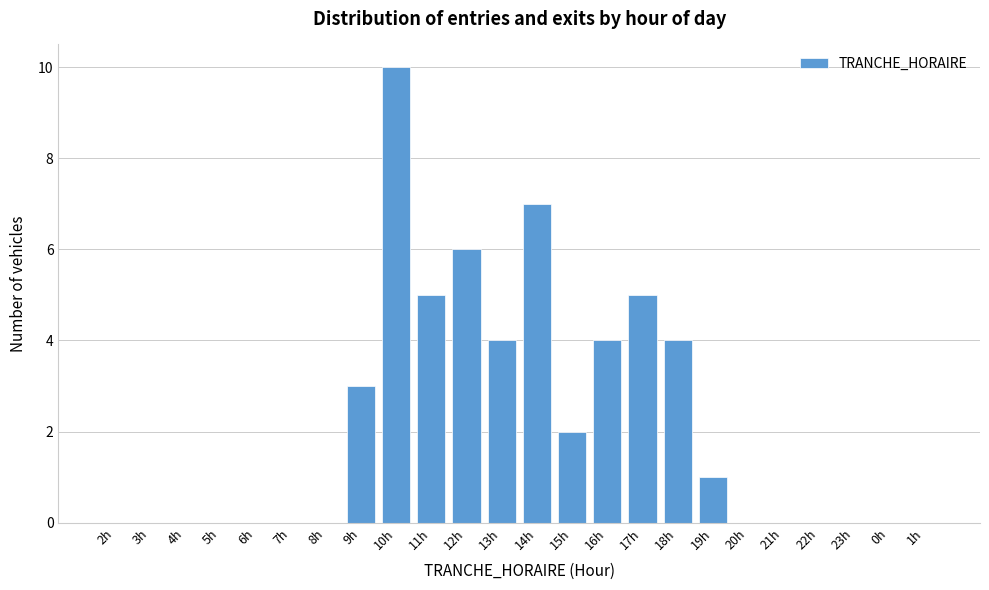

Reading left to right, list all the values displayed in this chart.

2h=0	3h=0	4h=0	5h=0	6h=0	7h=0	8h=0	9h=3	10h=10	11h=5	12h=6	13h=4	14h=7	15h=2	16h=4	17h=5	18h=4	19h=1	20h=0	21h=0	22h=0	23h=0	0h=0	1h=0